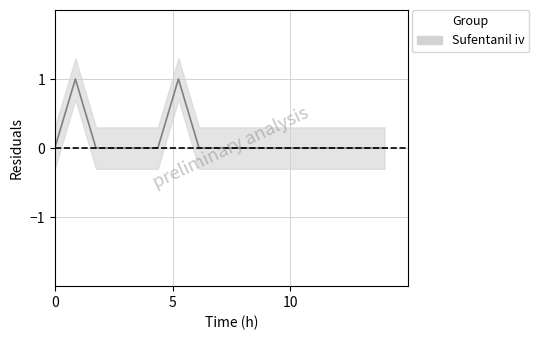

True or false: there are more than 1 points higher than both neighbors.

True